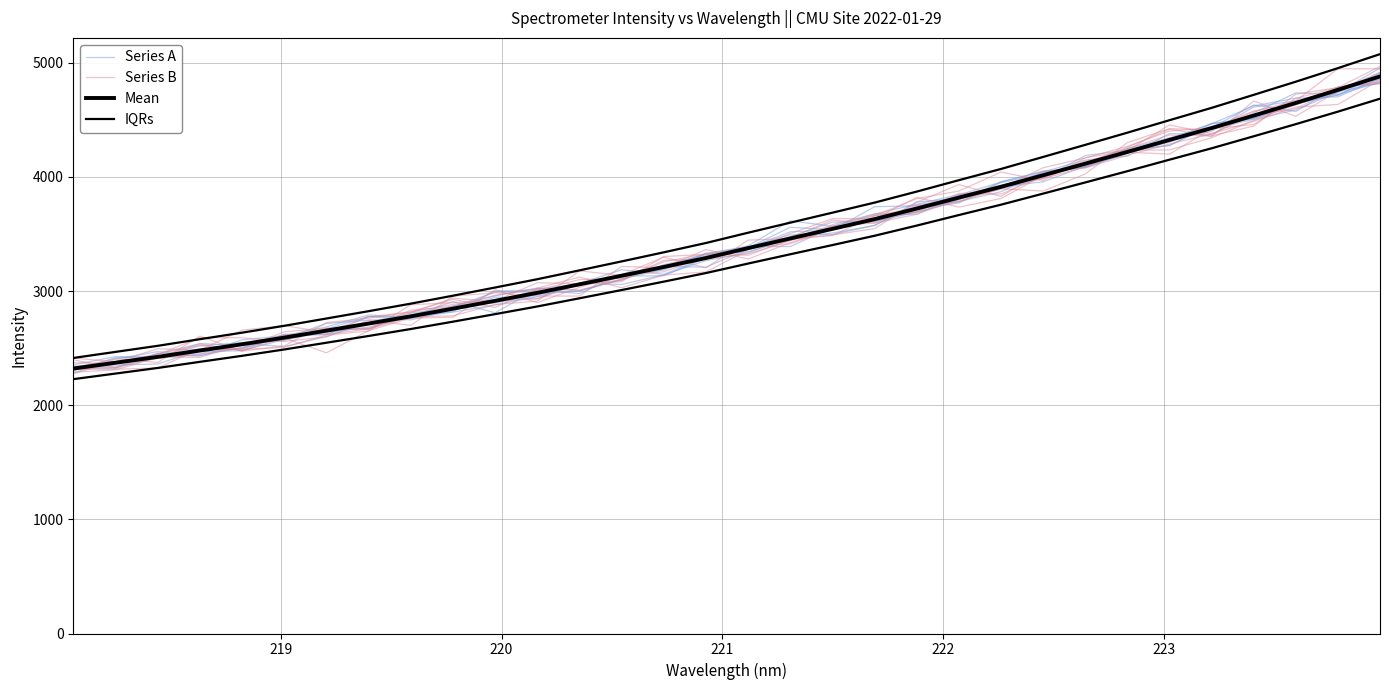

True or false: Series A and IQRs intersect in this chart.

False